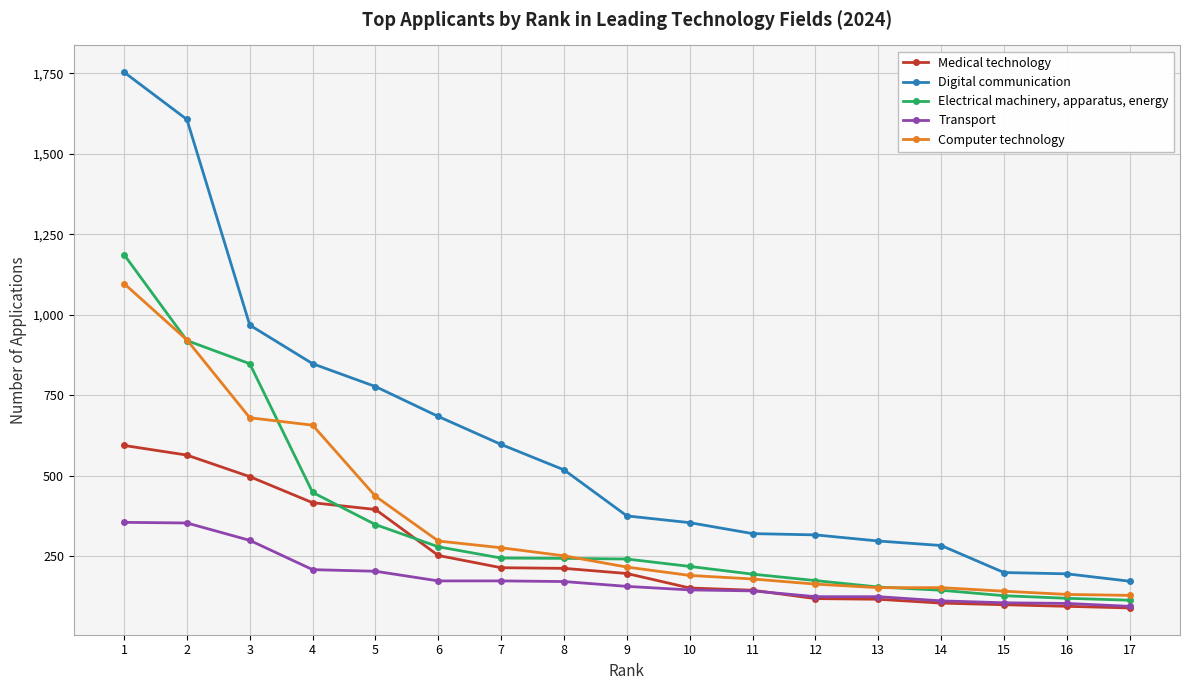

The value of Medical technology at 13 is 205. True or false?

False